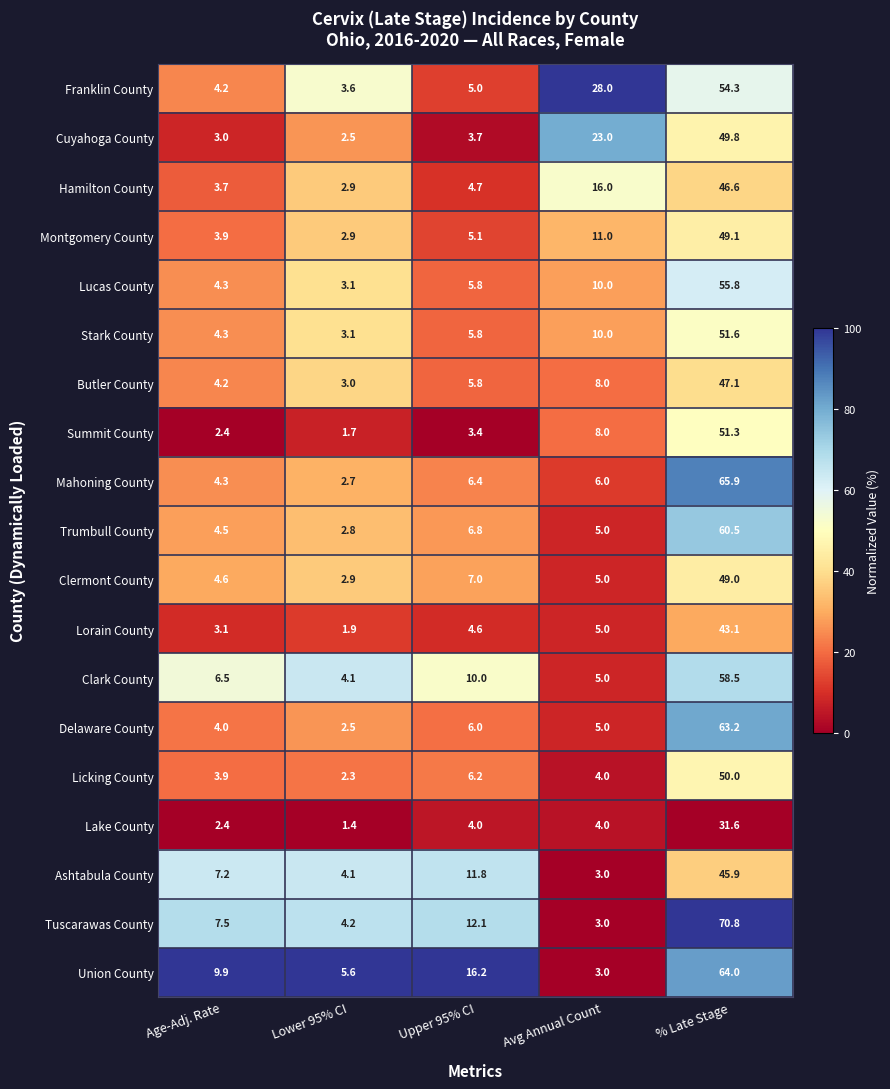

Which category has the lowest value across all series?

Lower 95% CI